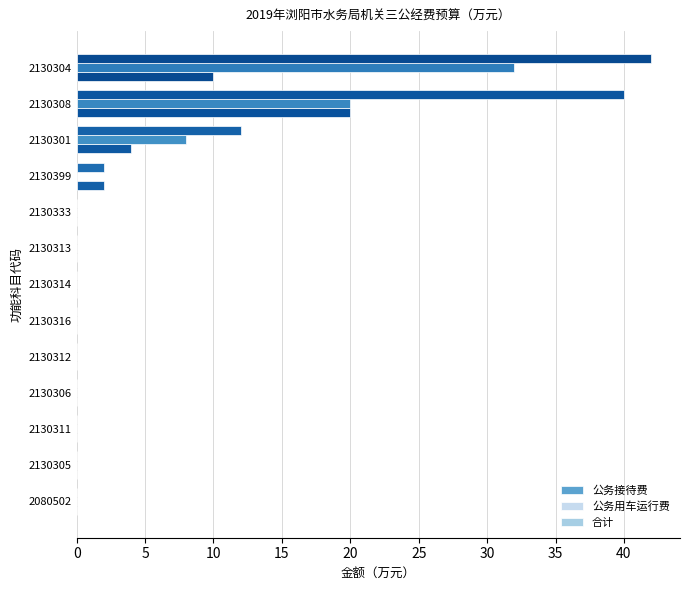

Which series has the largest total across all categories?

合计